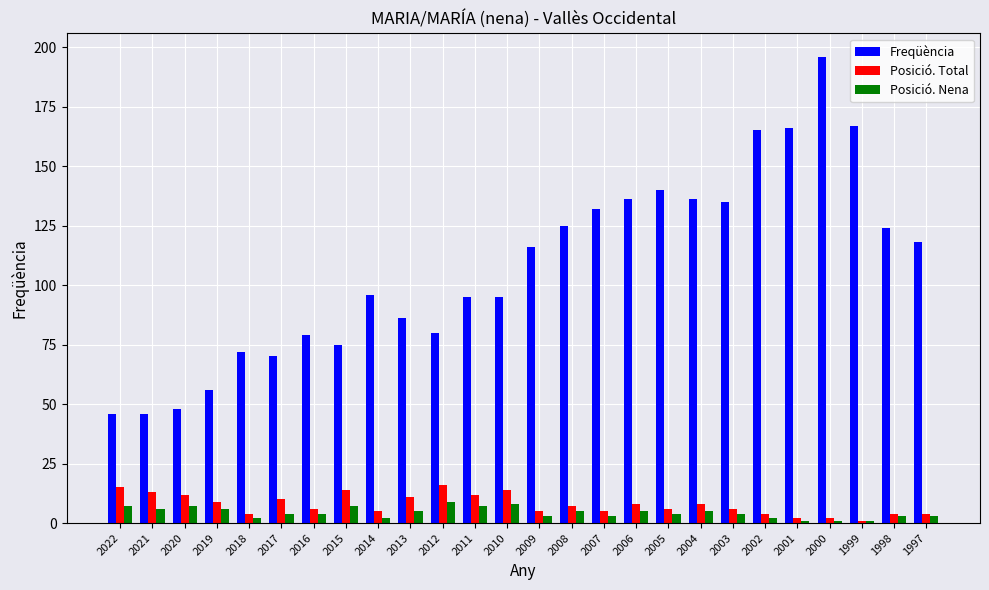

What is the sum of all Posició. Total values?

203